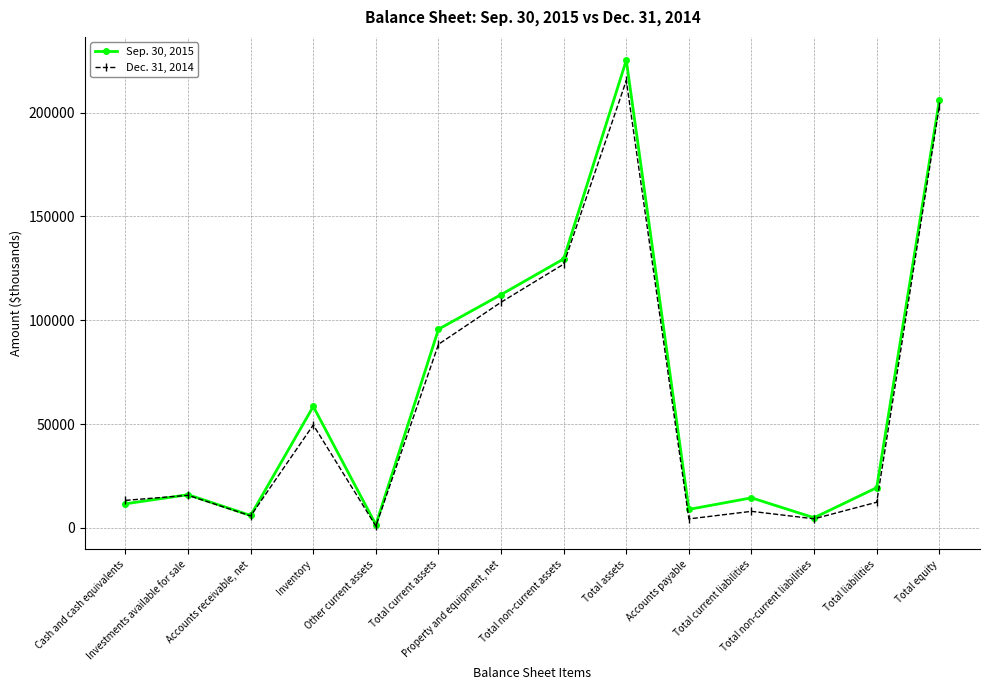

What is the difference between the Sep. 30, 2015 values at Accounts receivable, net and Total equity?

199883